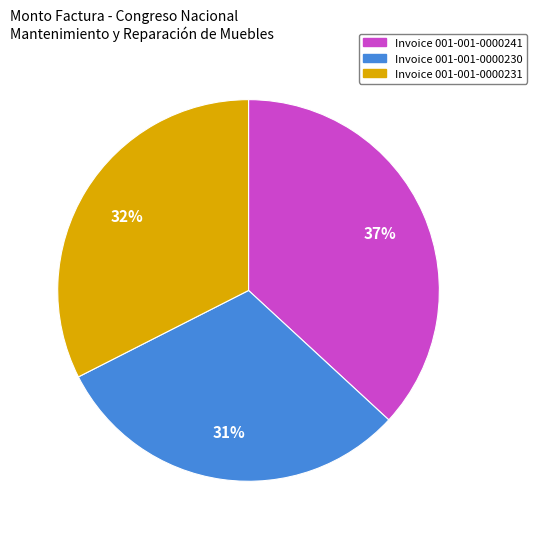

To the nearest percent, what is the difference between the largest and smallest slice percentages?

6%